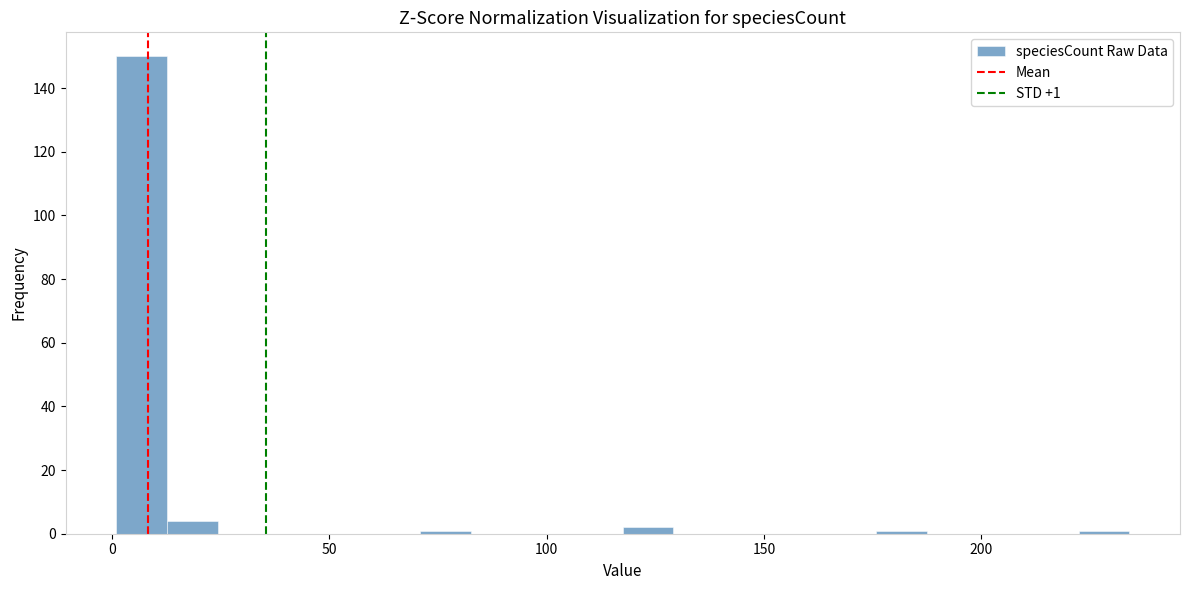

Around what value on the x-axis is the tallest bar? Give the approximate position of its centre, as read against the axis.

5